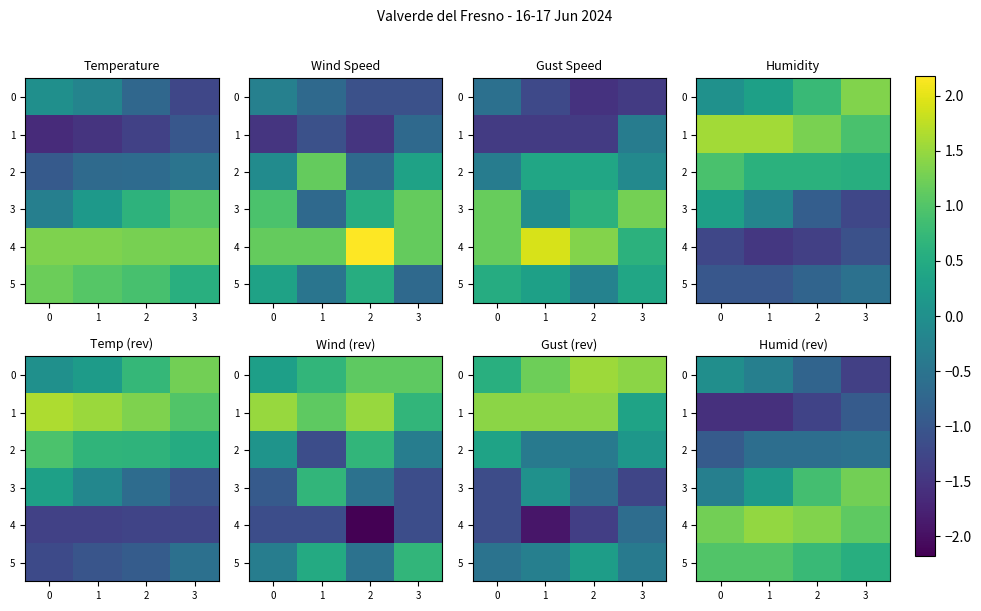

At how many categories does at least one series exceed 0?

4